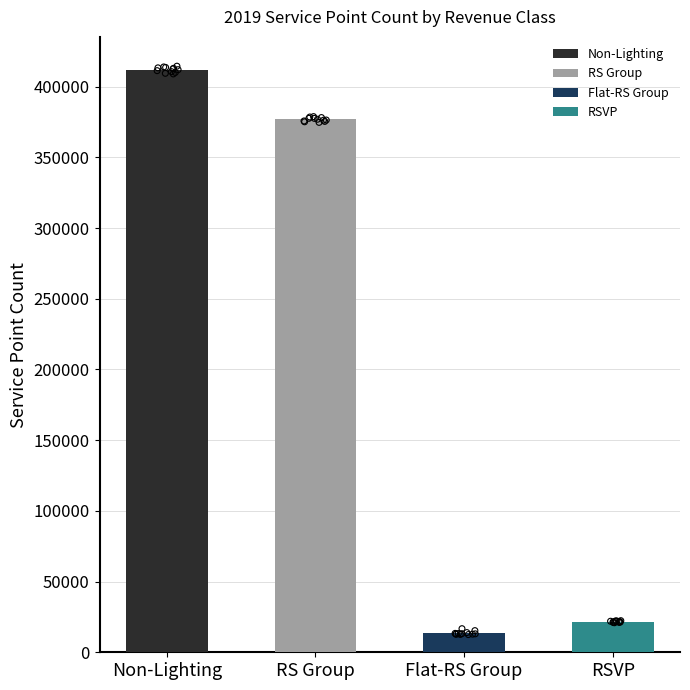

Is the value of RS Group at Jun greater than the value of RSVP at Sep?

Yes